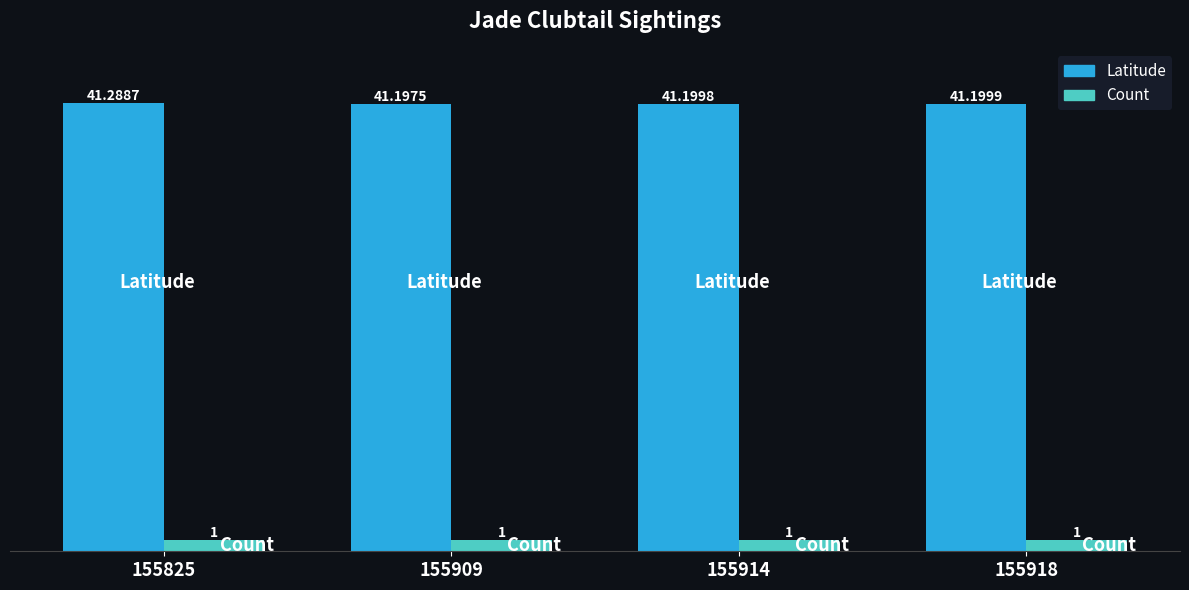

Which series has the largest range (max minus min)?

Latitude